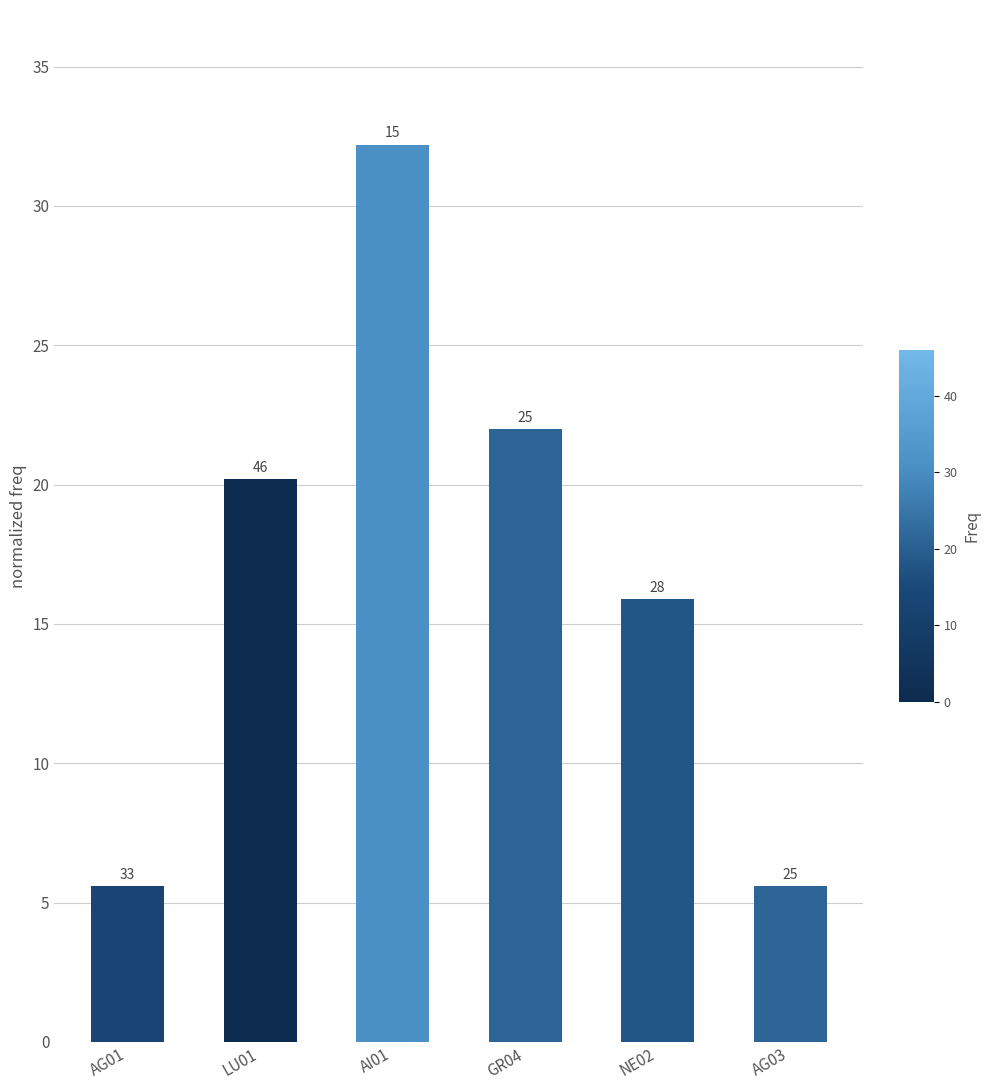

Reading left to right, list all the values displayed in this chart.

5.6	20.2	32.2	22.0	15.9	5.6